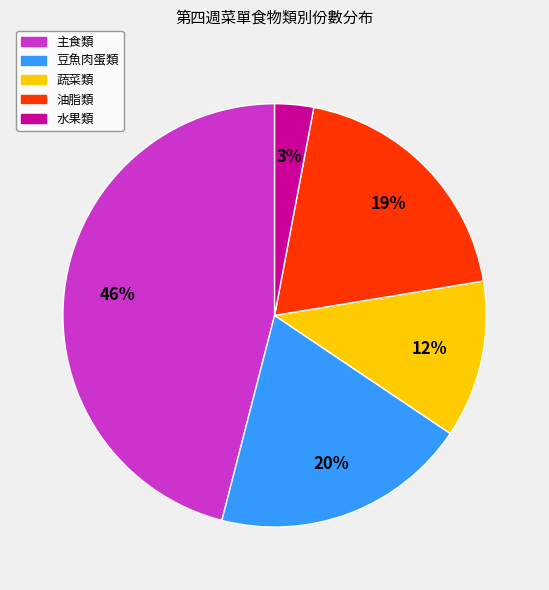

To the nearest percent, what is the difference between the largest and smallest slice percentages?

43%